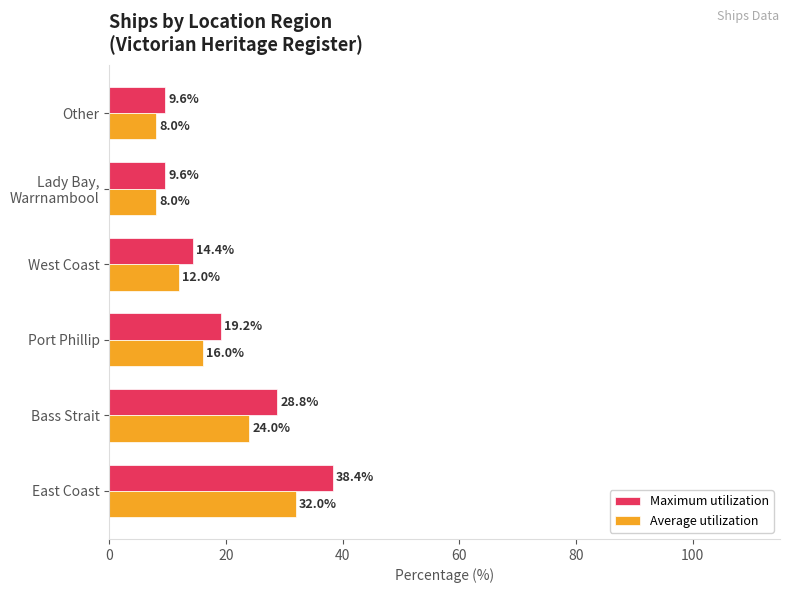

Which series changed the most between Bass Strait and West Coast?

Maximum utilization